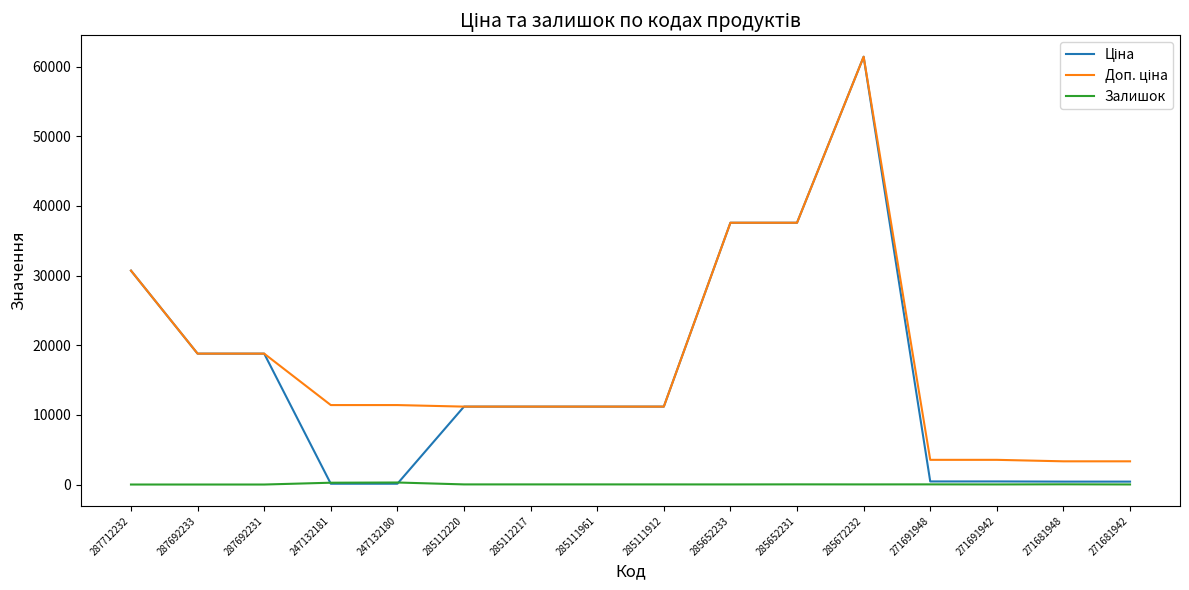

Which category has the highest value across all series?

285672232